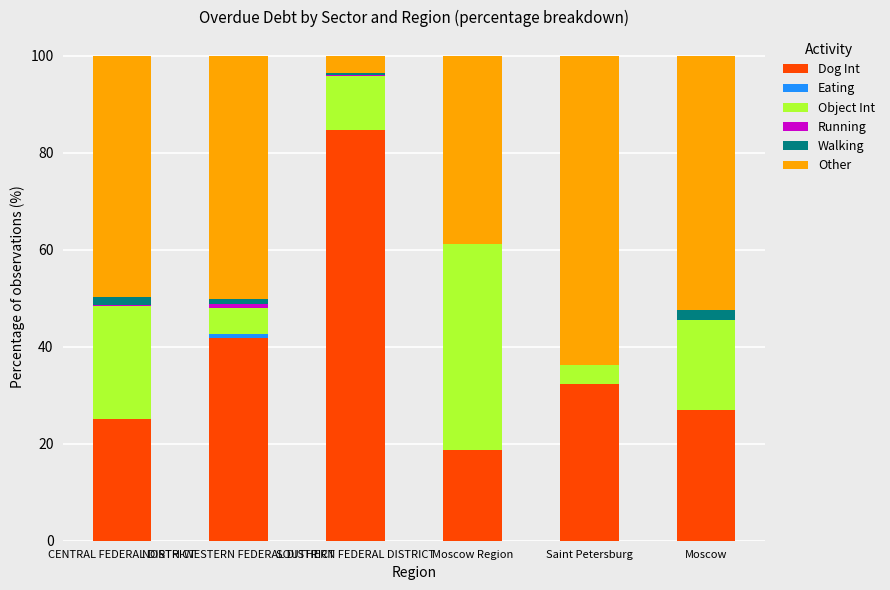

What is the highest value of the Dog Int series?

84.6